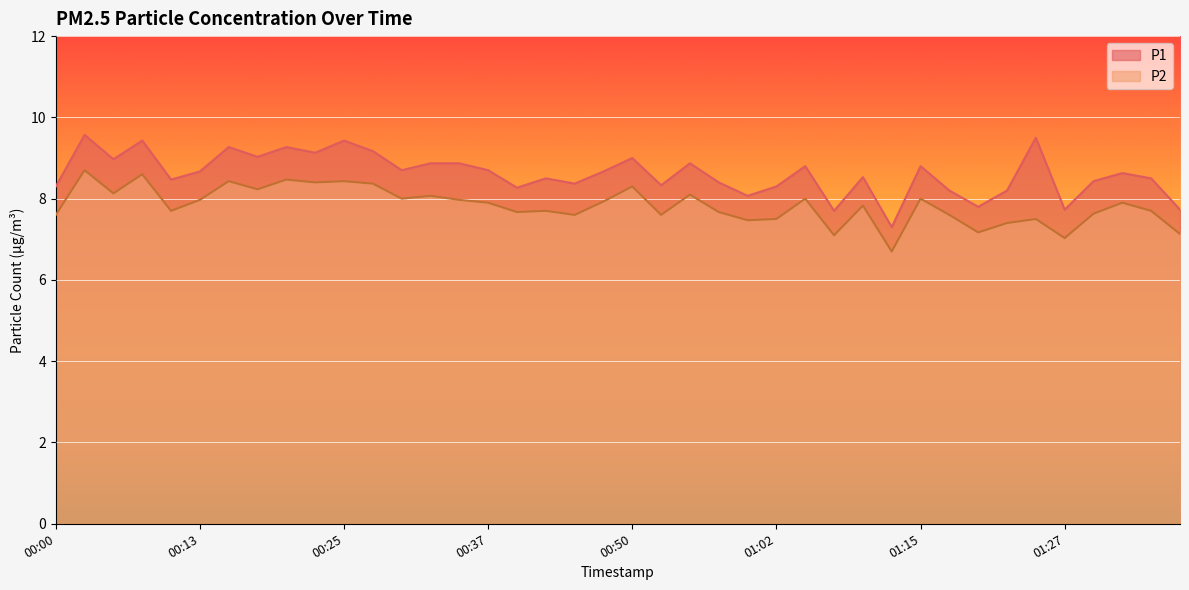

What is the value of the P2 point at the 2nd from the left?

8.7